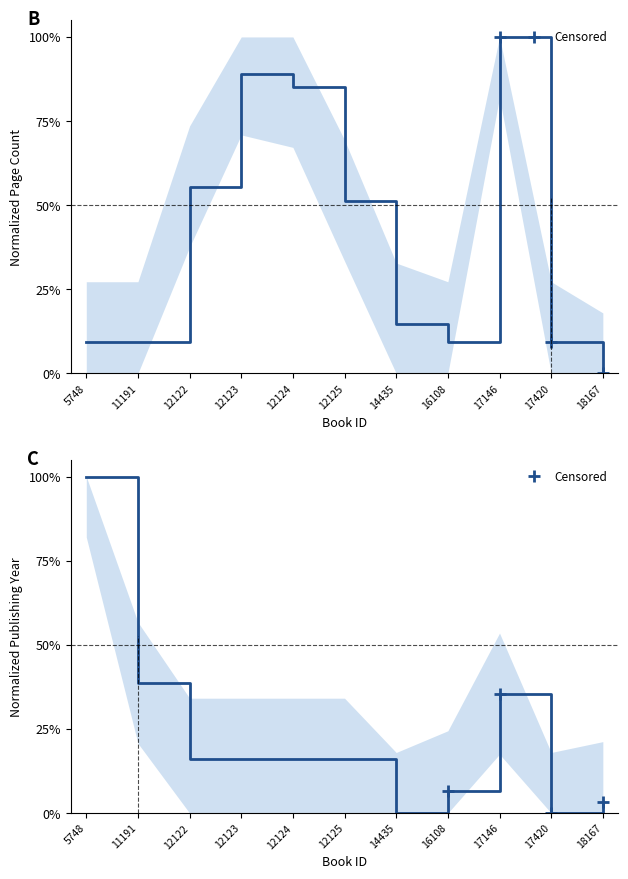

In pageCount, how many points are lower than both neighbors (excluding endpoints)?

1